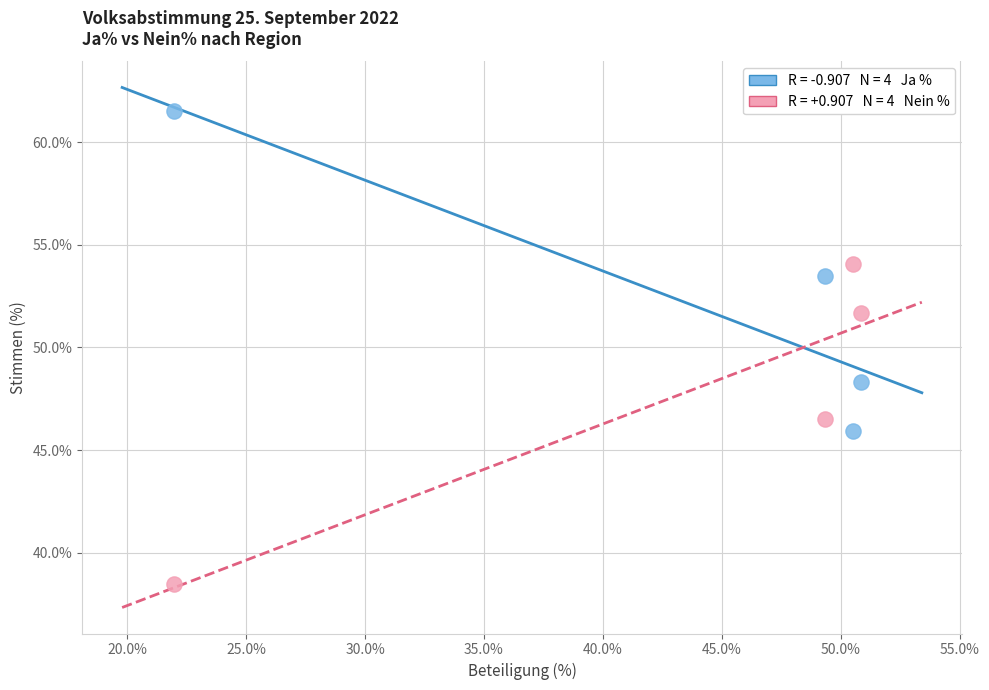

Across all data points, what is the average X value?

43.2